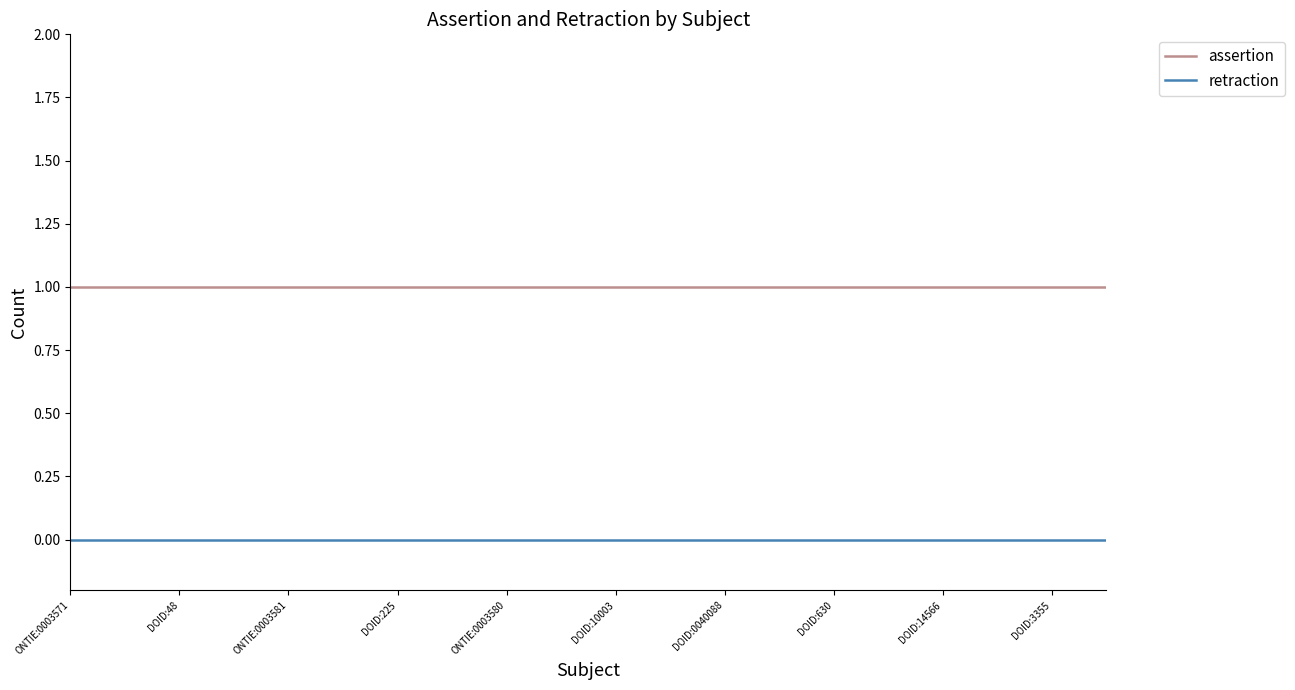

Rank the series by their average value, from lowest to highest.

retraction, assertion